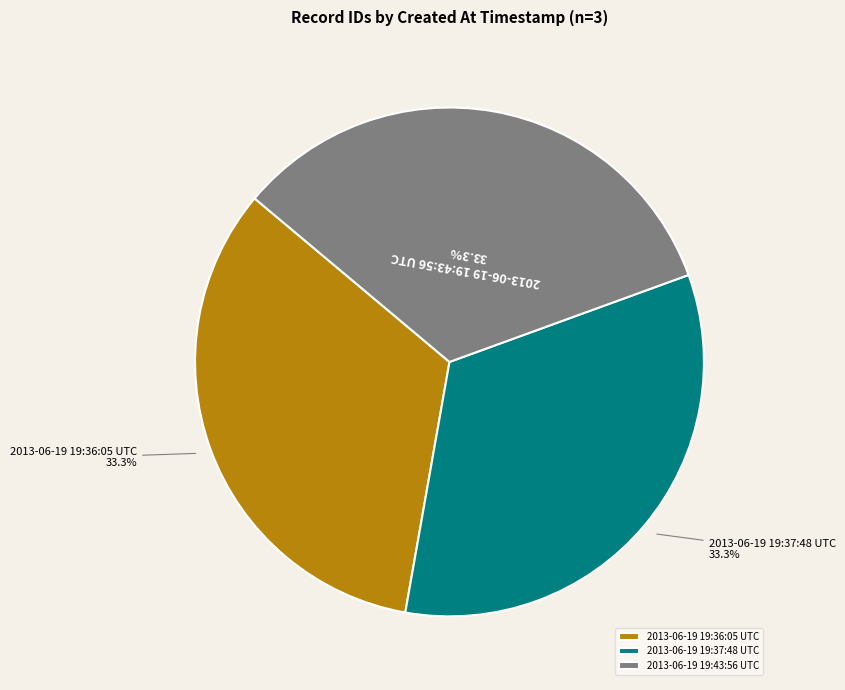

The 2013-06-19 19:36:05 UTC slice represents 22% of the pie. True or false?

False